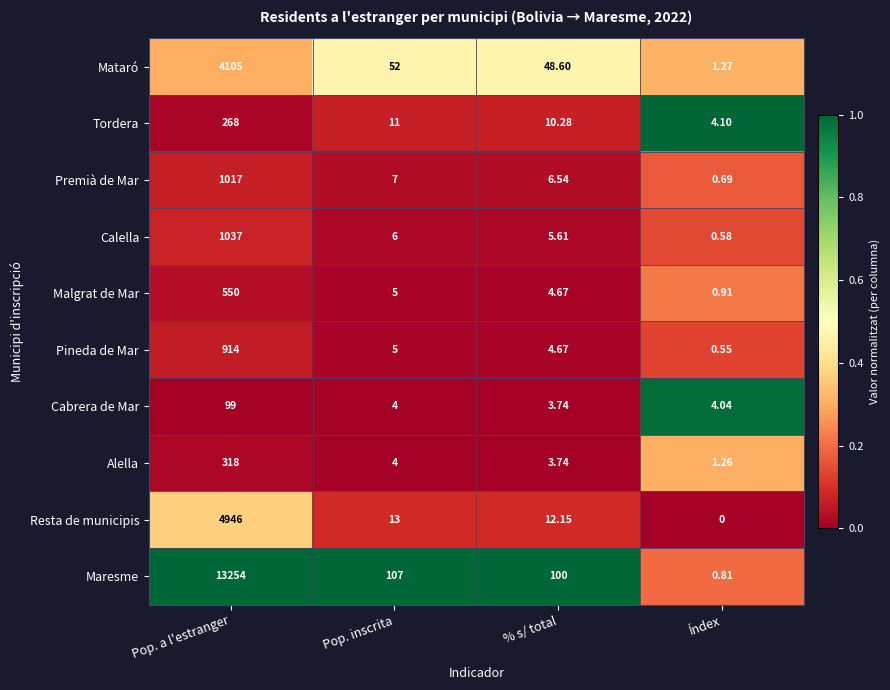

Which series has the largest total across all categories?

Maresme